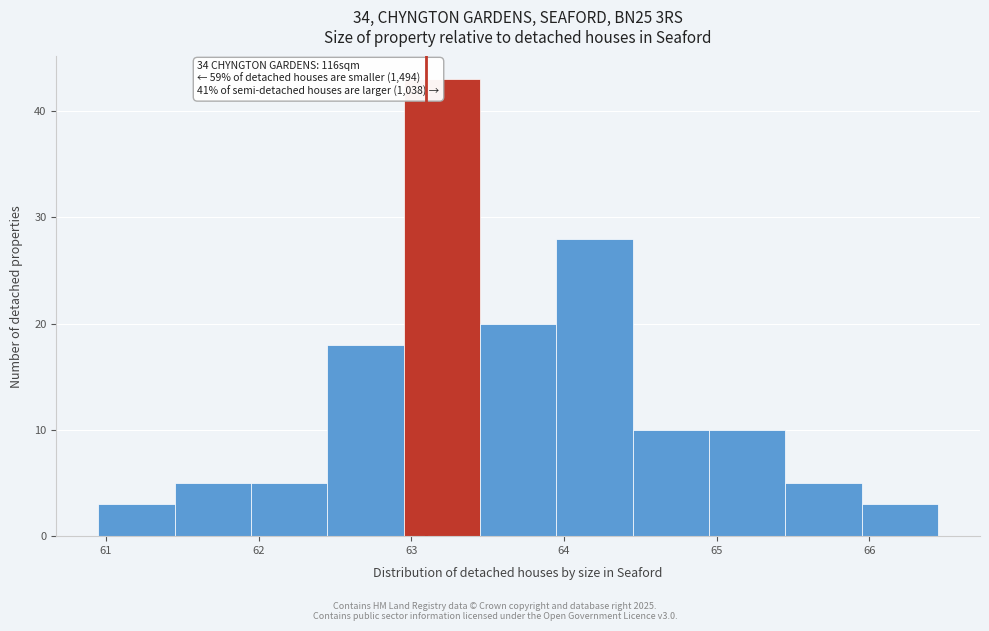

Which range on the x-axis has the tallest bar?

62.95 to 63.45